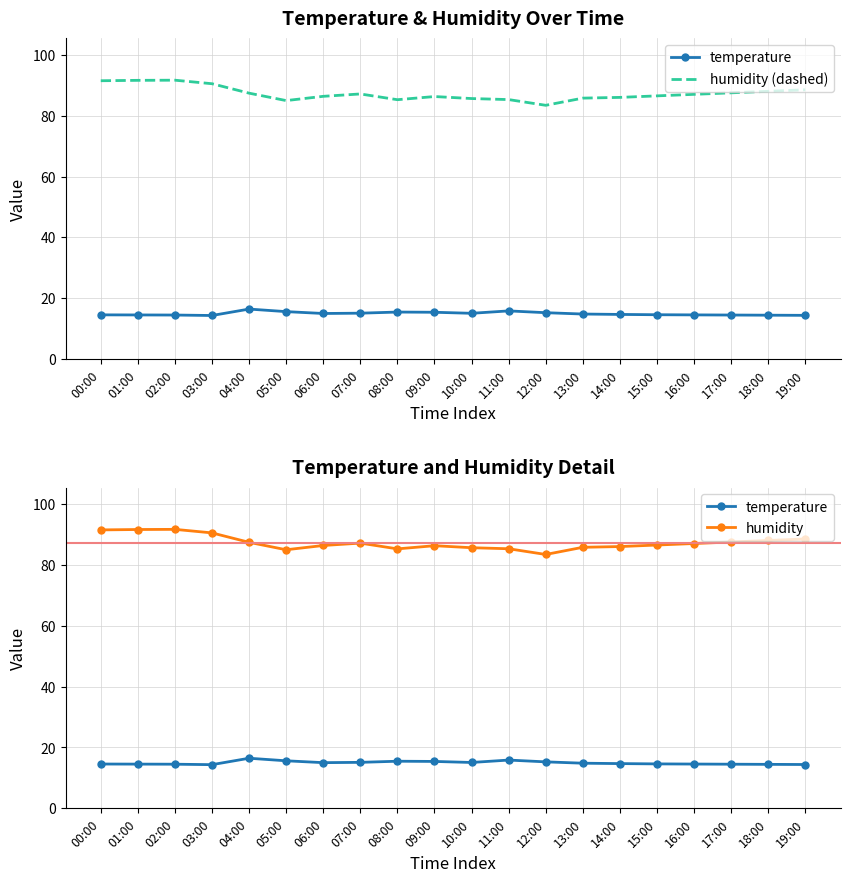

Where is the first local minimum for temperature?

03:00